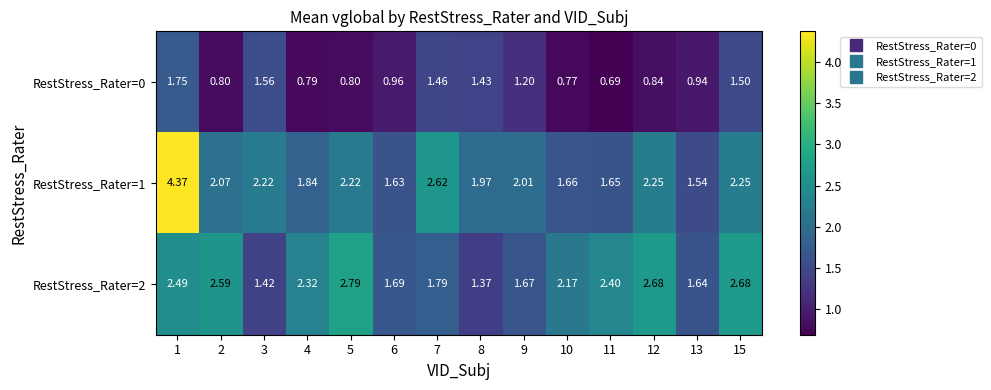

Rank the series at 1 from lowest to highest value.

RestStress_Rater=0, RestStress_Rater=2, RestStress_Rater=1